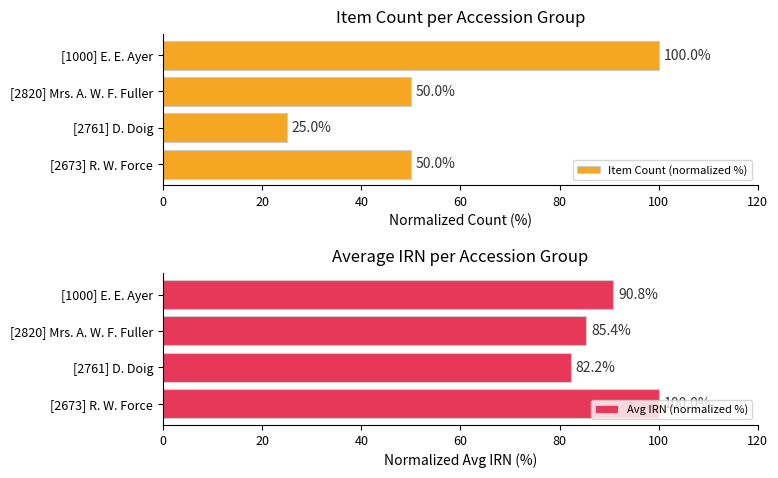

Read the Item Count (normalized %) value at [2761] D. Doig.

25